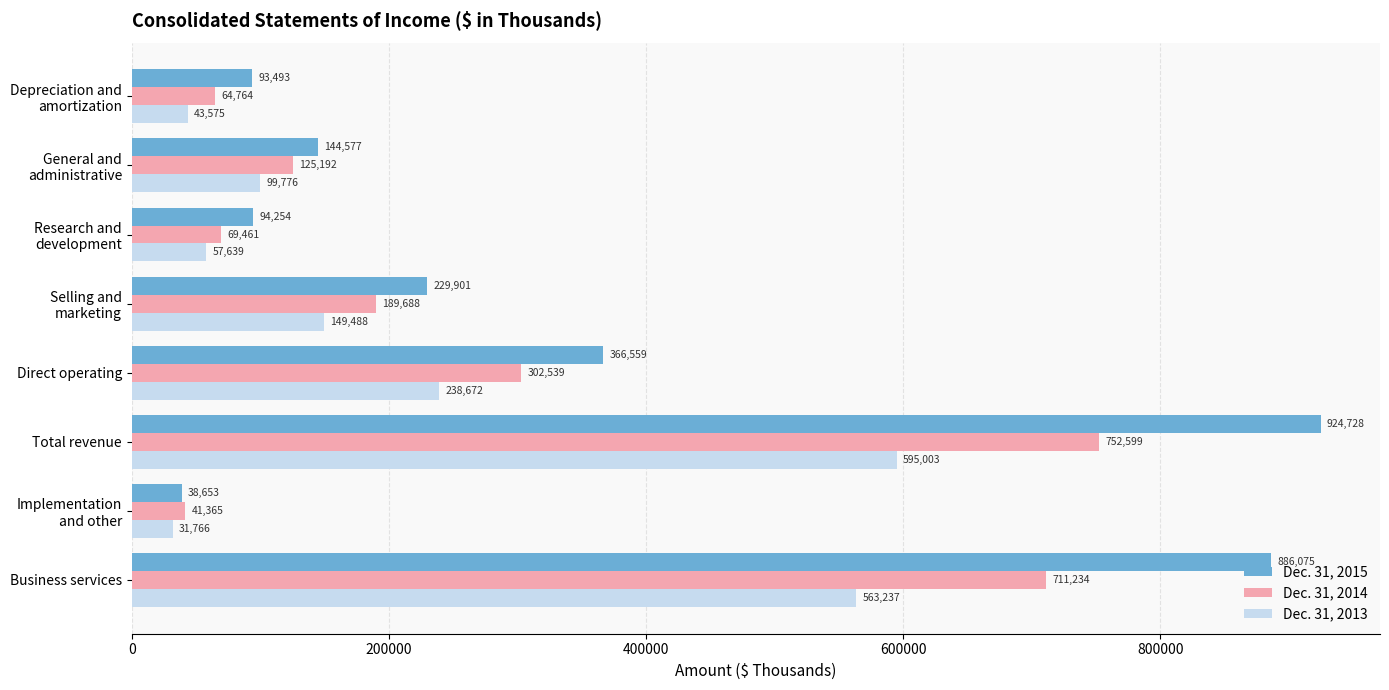

Which series has the largest total across all categories?

Dec. 31, 2015